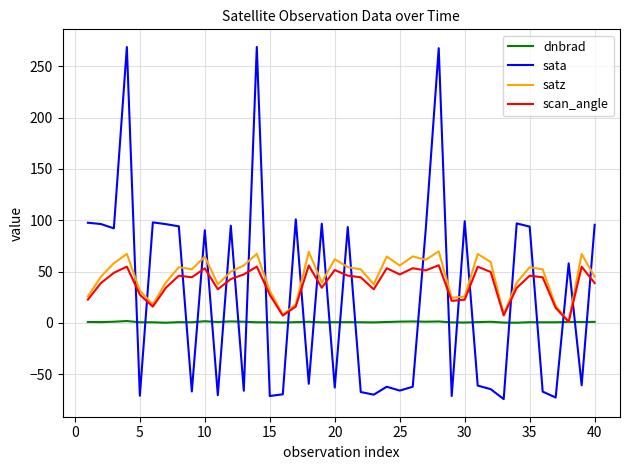

What is the highest value of the scan_angle series?

56.1